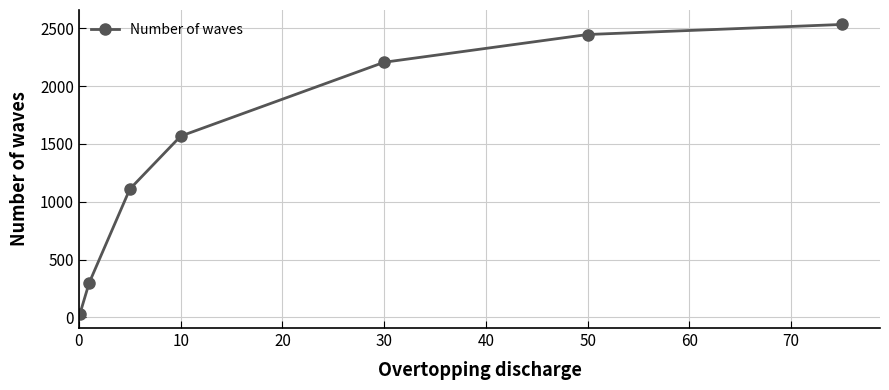

What is the greatest value displayed?

2534